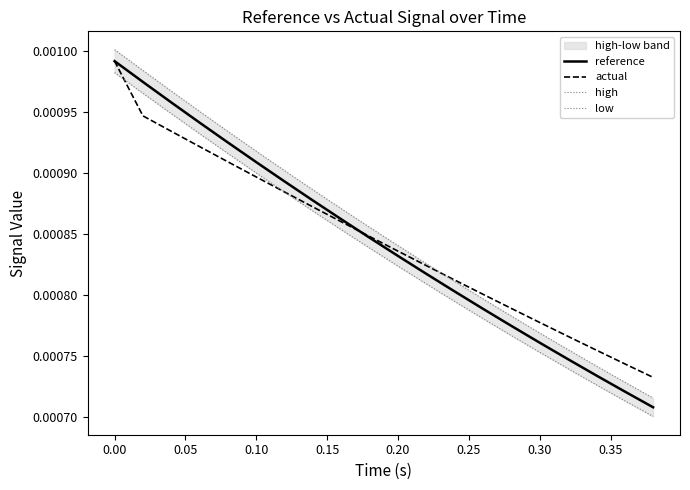

How many actual values are between 0 and 1?

20